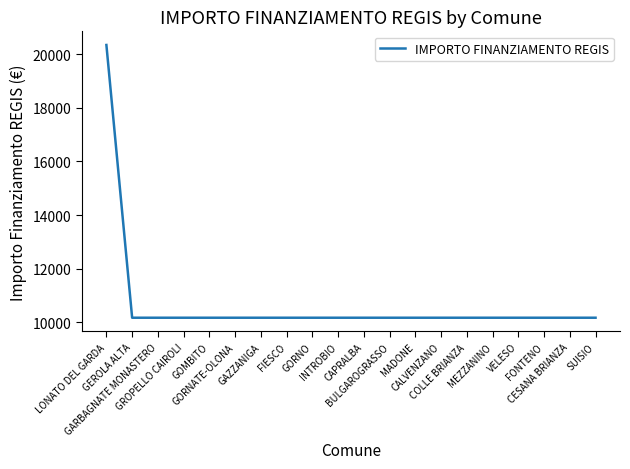

What position from the left is FONTENO?

18